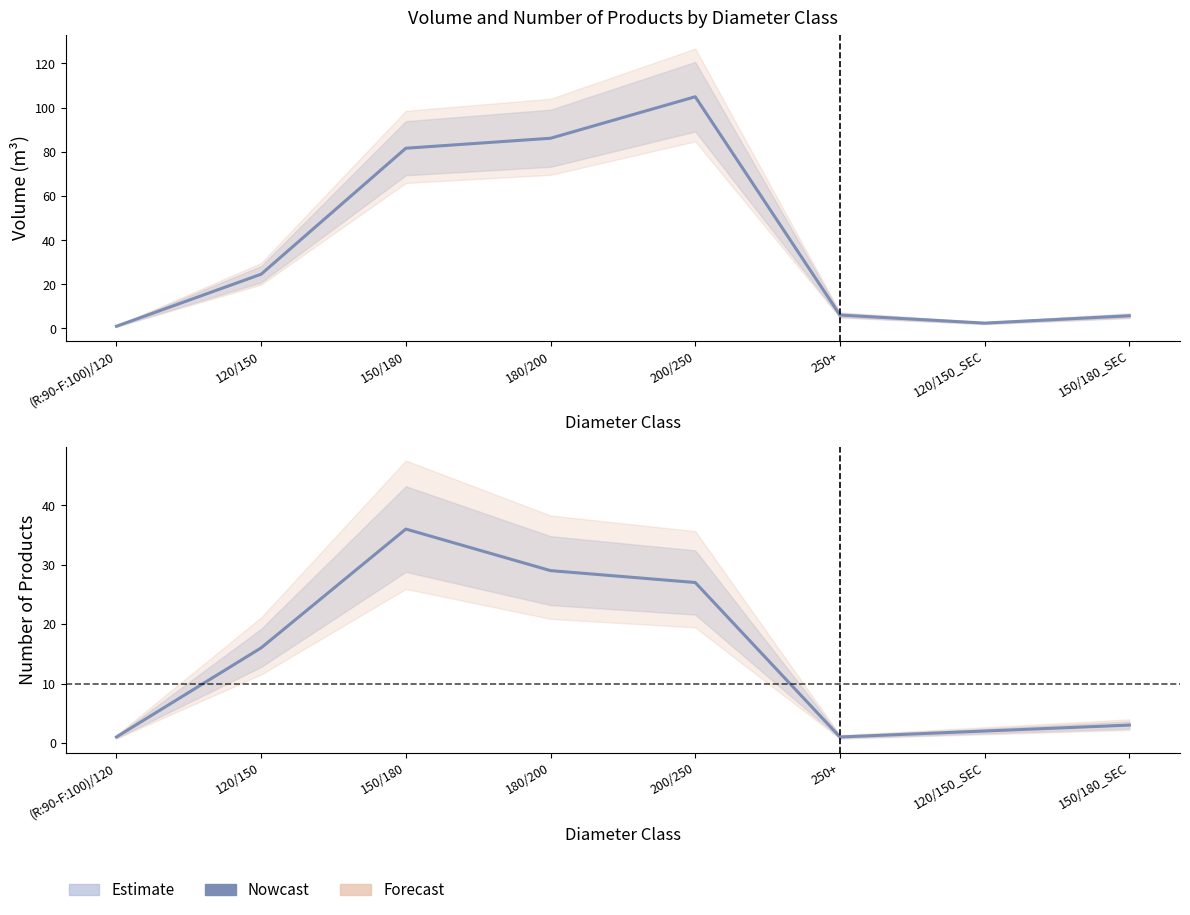

At which label is the value closest to 18?

120/150